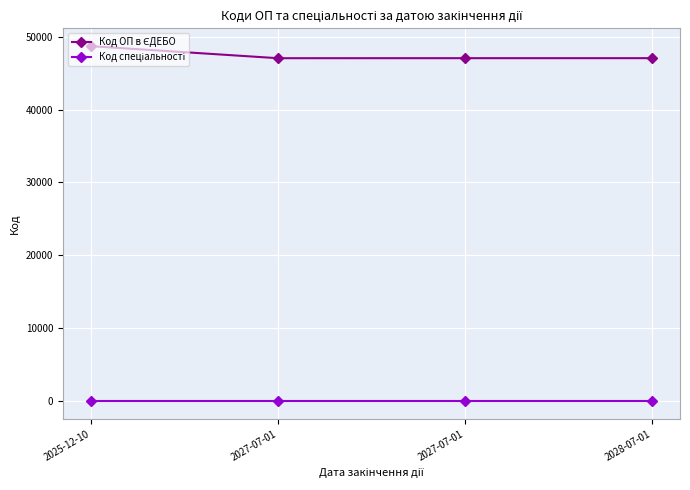

Rank the series by their average value, from highest to lowest.

Код ОП в ЄДЕБО, Код спеціальності